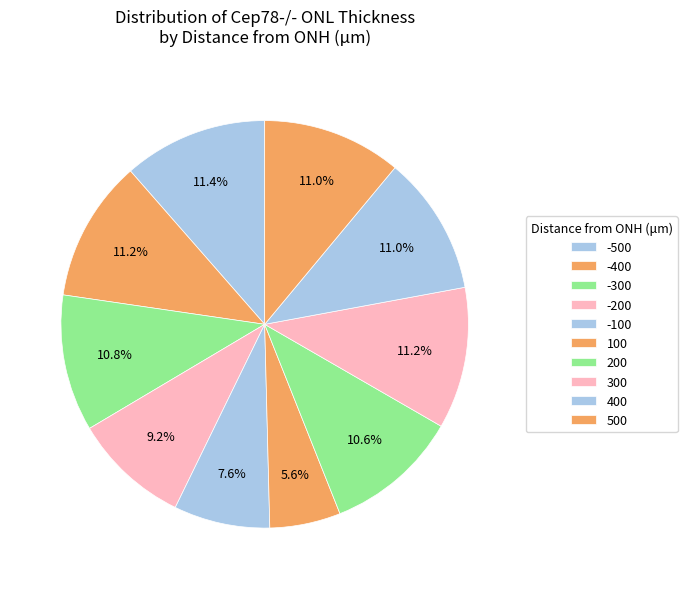

Is it true that -200 is 1% of the pie?

False